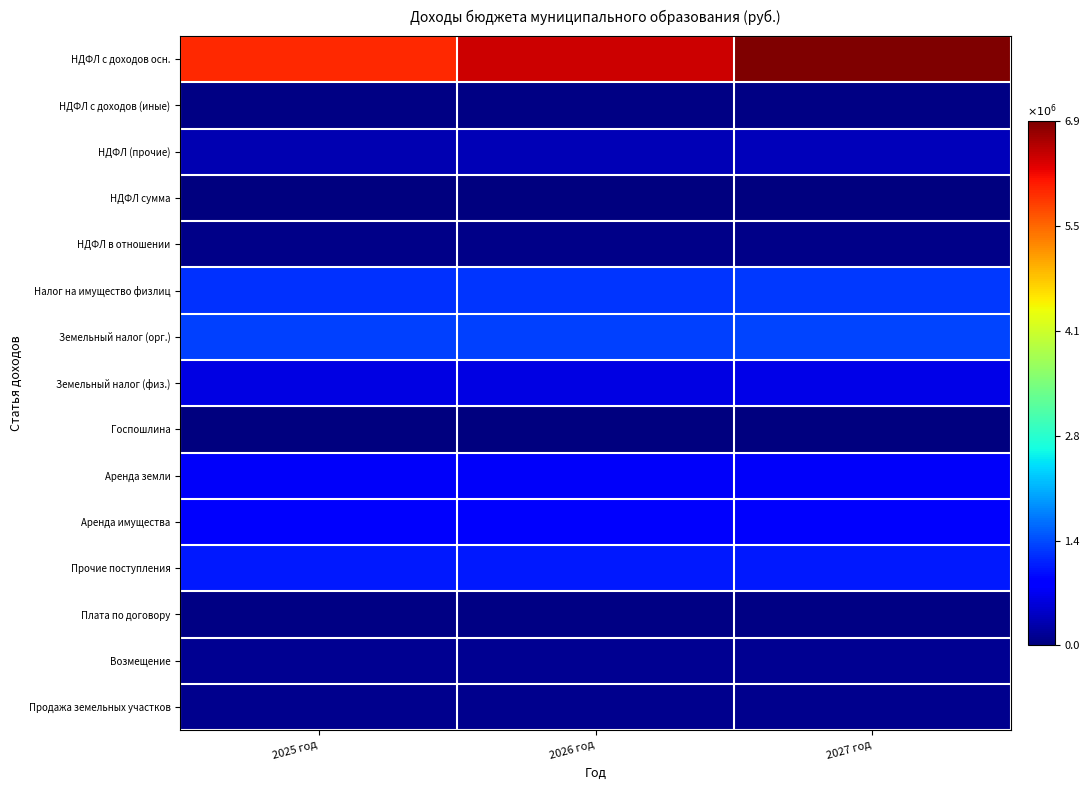

Which series has the largest total across all categories?

НДФЛ с доходов осн.